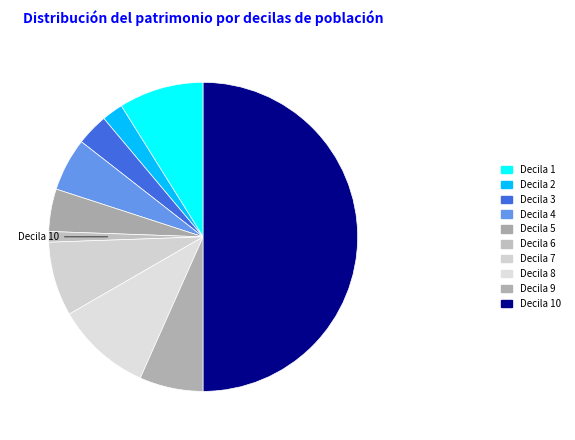

How many slices are in this pie chart?

10